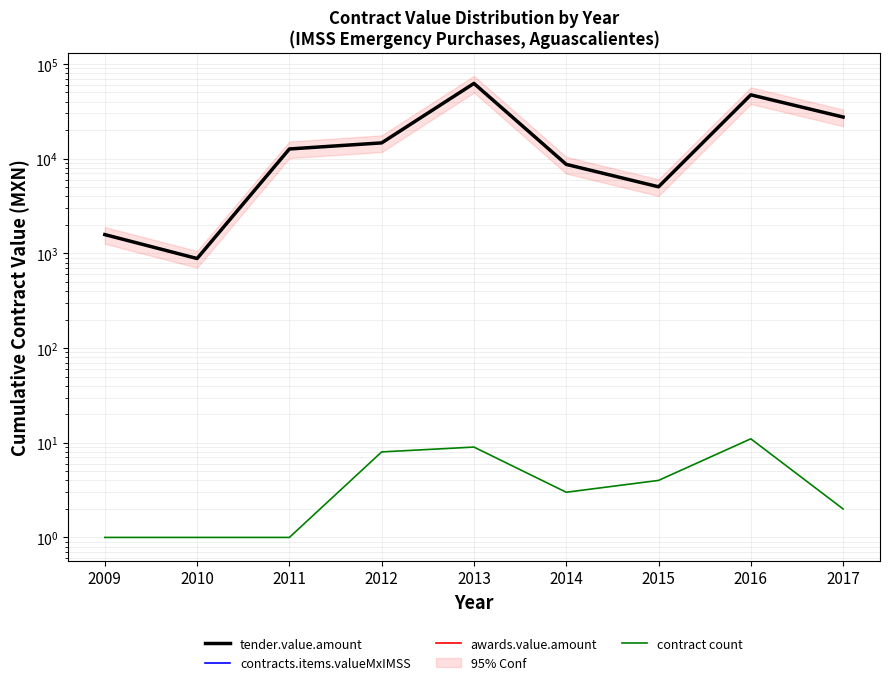

Which series has the largest total across all categories?

tender.value.amount